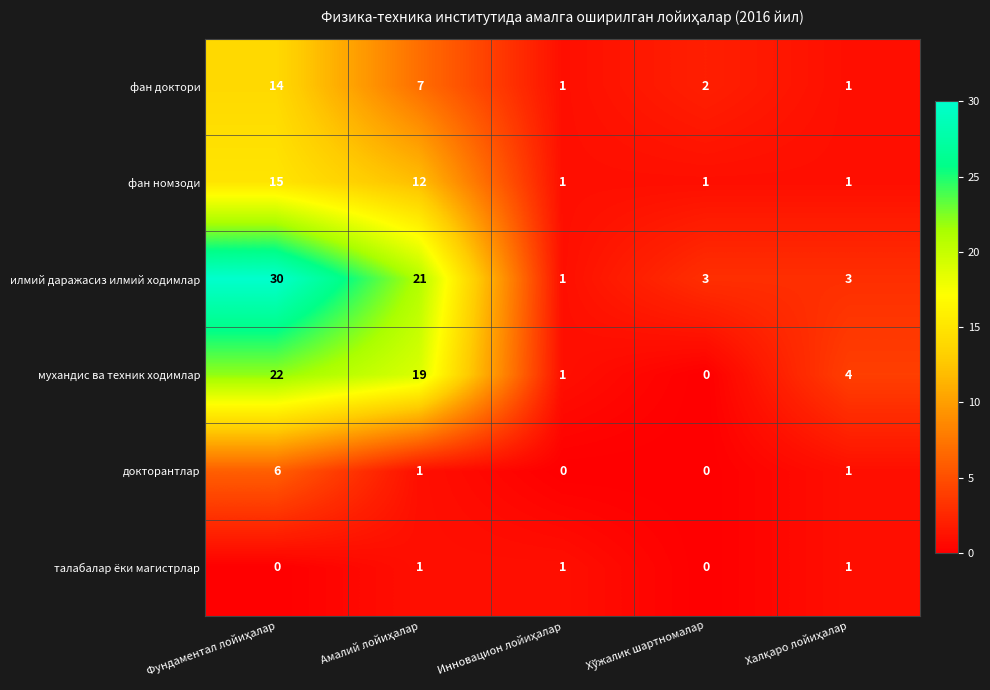

Rank the series by their maximum value, from lowest to highest.

талабалар ёки магистрлар, докторантлар, фан доктори, фан номзоди, мухандис ва техник ходимлар, илмий даражасиз илмий ходимлар